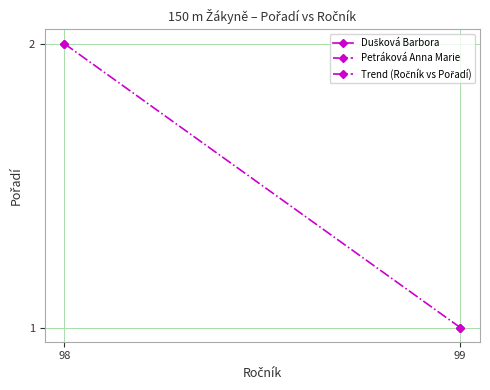

True or false: the data shows 2 at 98.

True